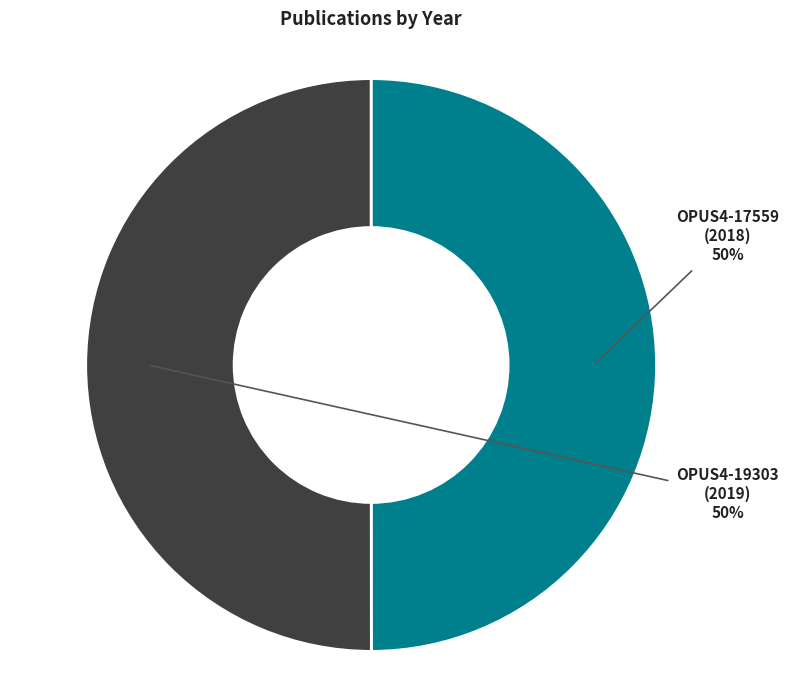

What percentage is the OPUS4-19303 (2019) slice, to the nearest percent?

50%